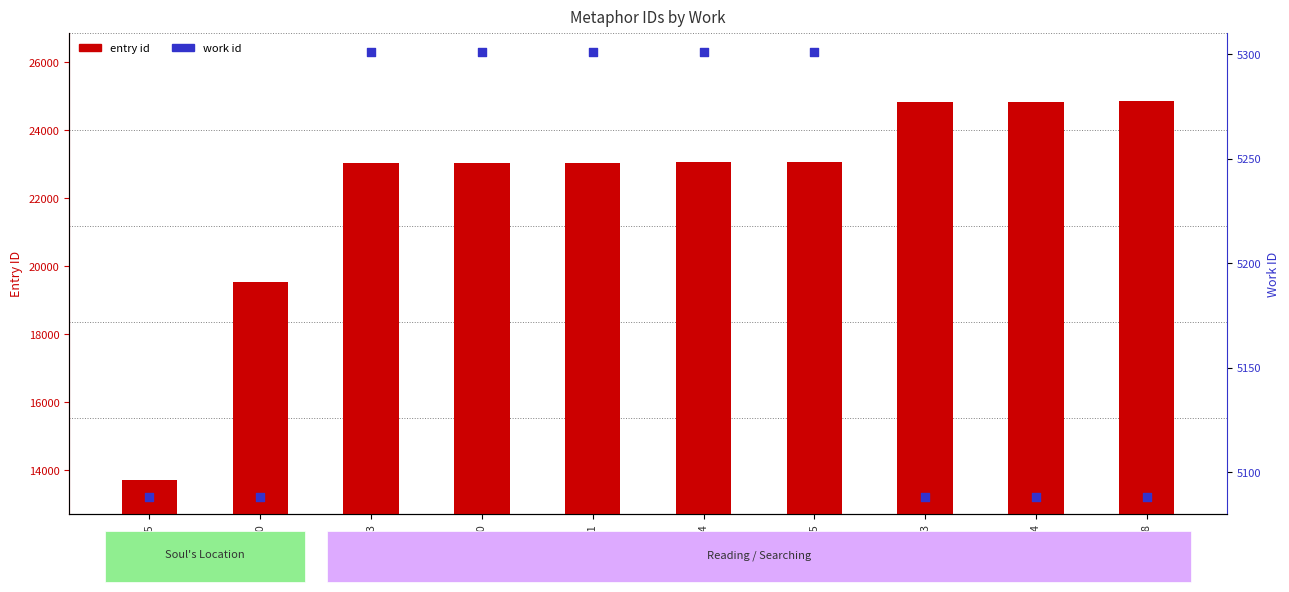

Which series has the largest Y range (max minus min)?

entry id